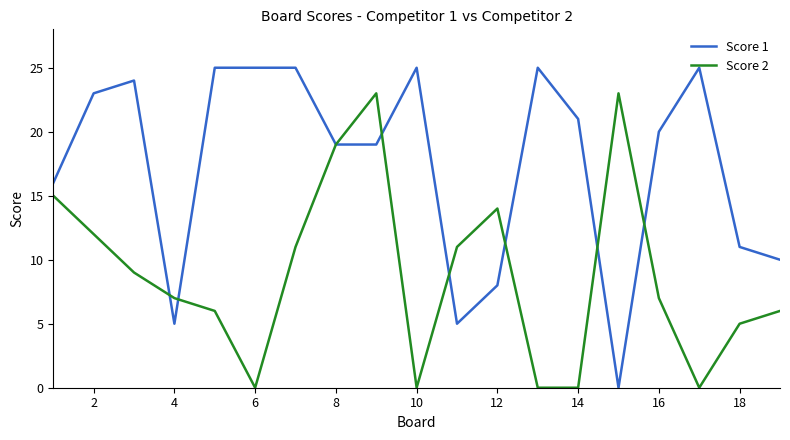

What is the maximum value shown in the chart?

25